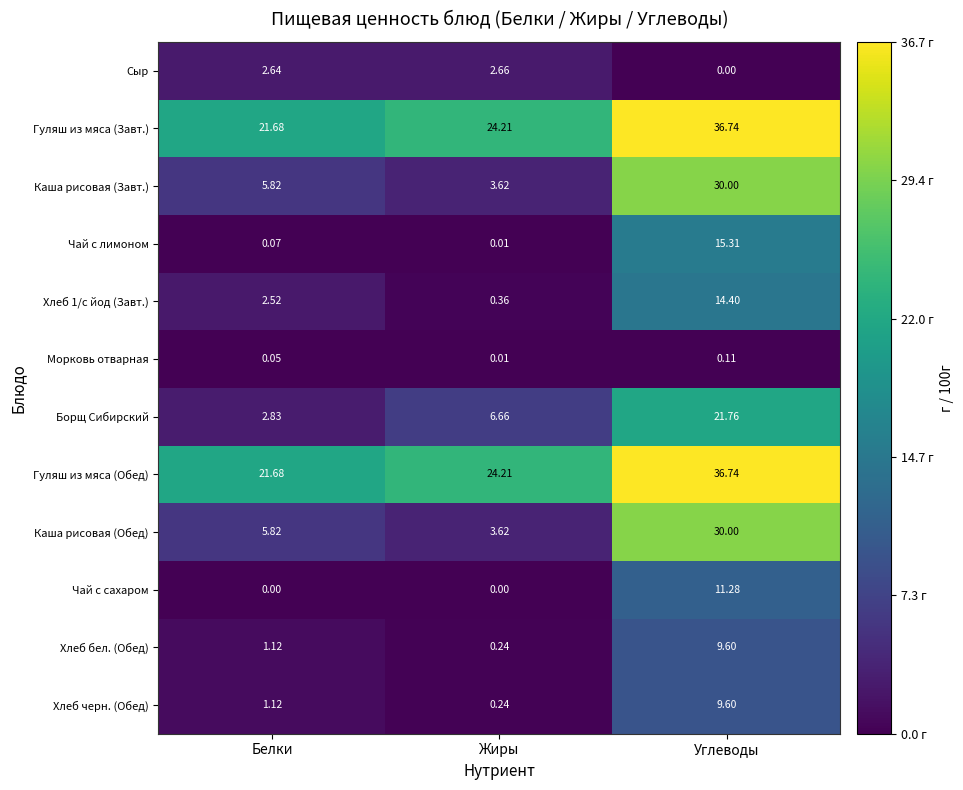

At which category is the sum across all series the highest?

Углеводы